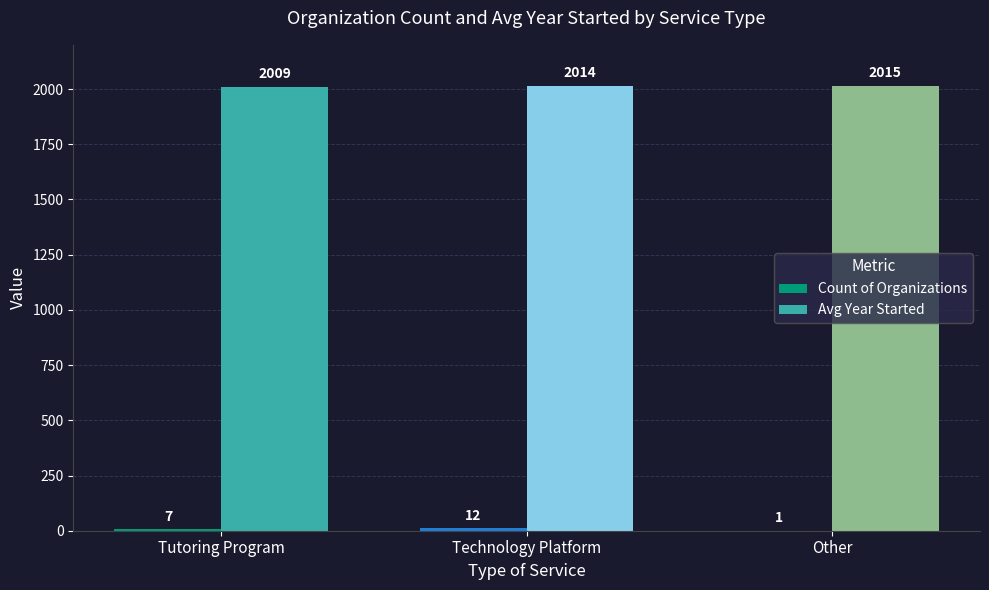

Count the Avg Year Started values in the range 2009 to 2015.

3